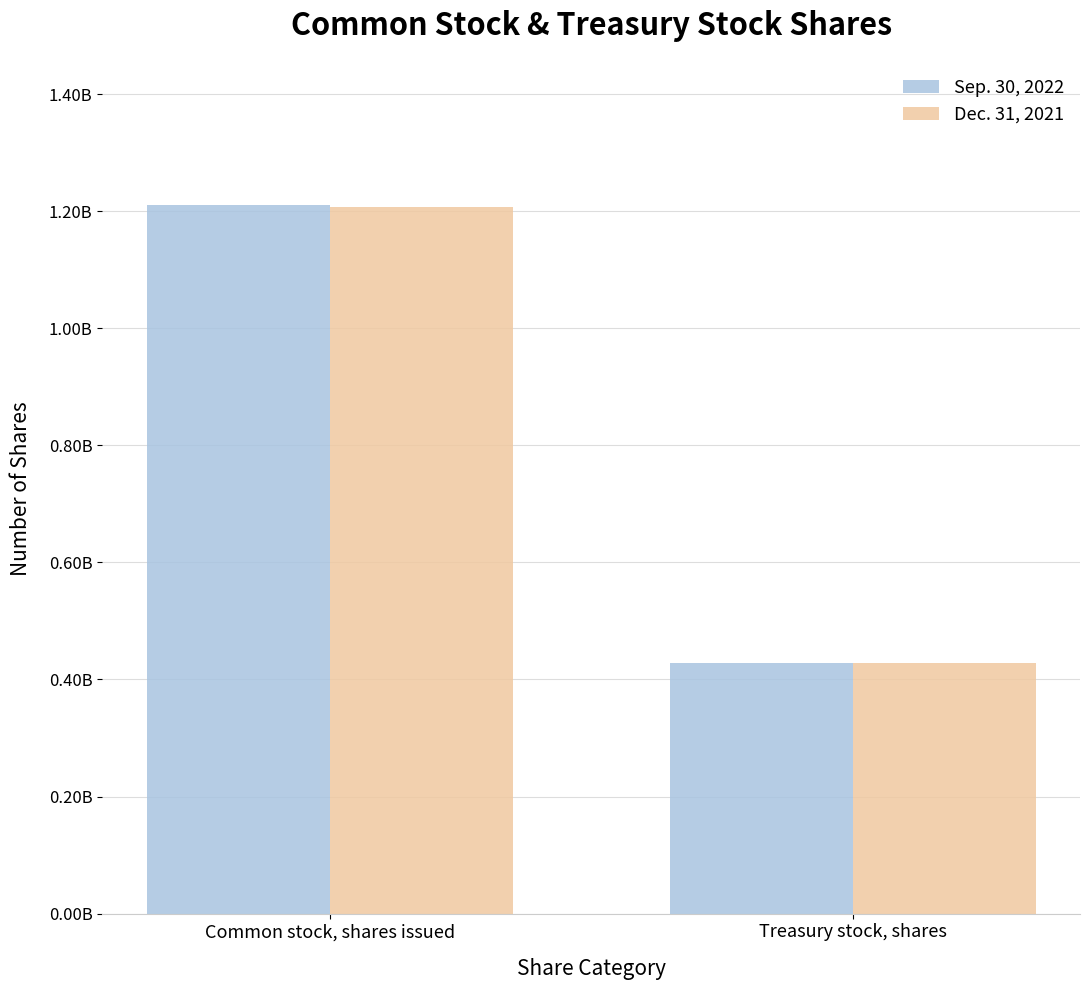

Is the value of Dec. 31, 2021 at Treasury stock, shares greater than the value of Sep. 30, 2022 at Common stock, shares issued?

No